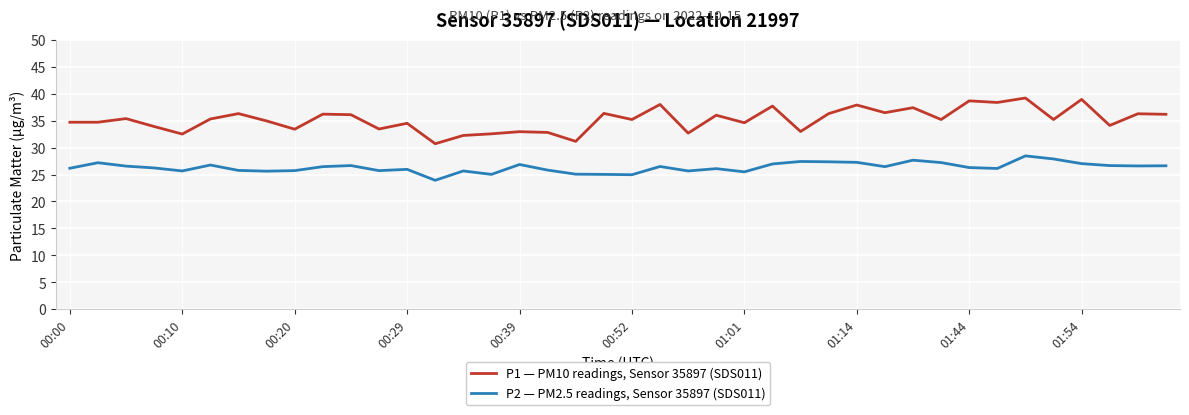

What is the difference between the maximum and minimum values in the P1 — PM10 readings, Sensor 35897 (SDS011) series?

8.5